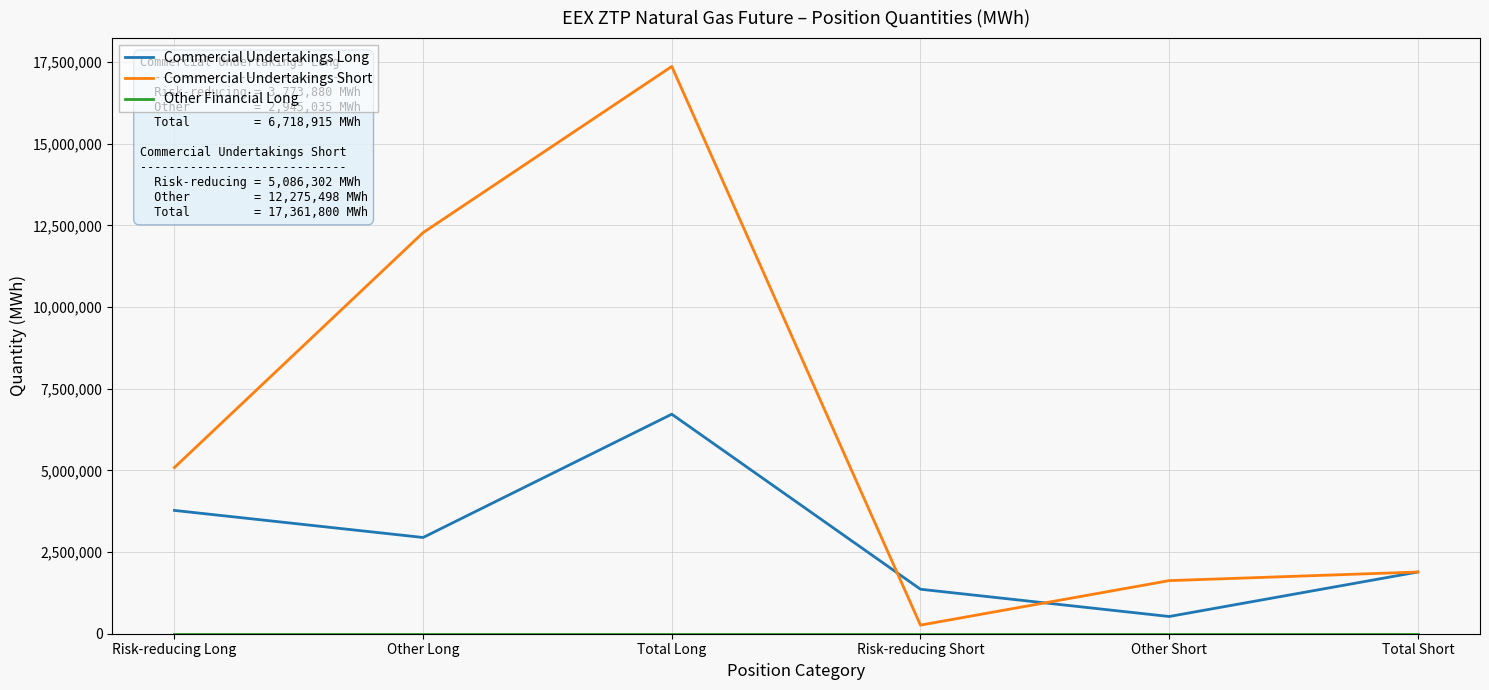

At which label does Commercial Undertakings Long first exceed 2945035?

Risk-reducing Long